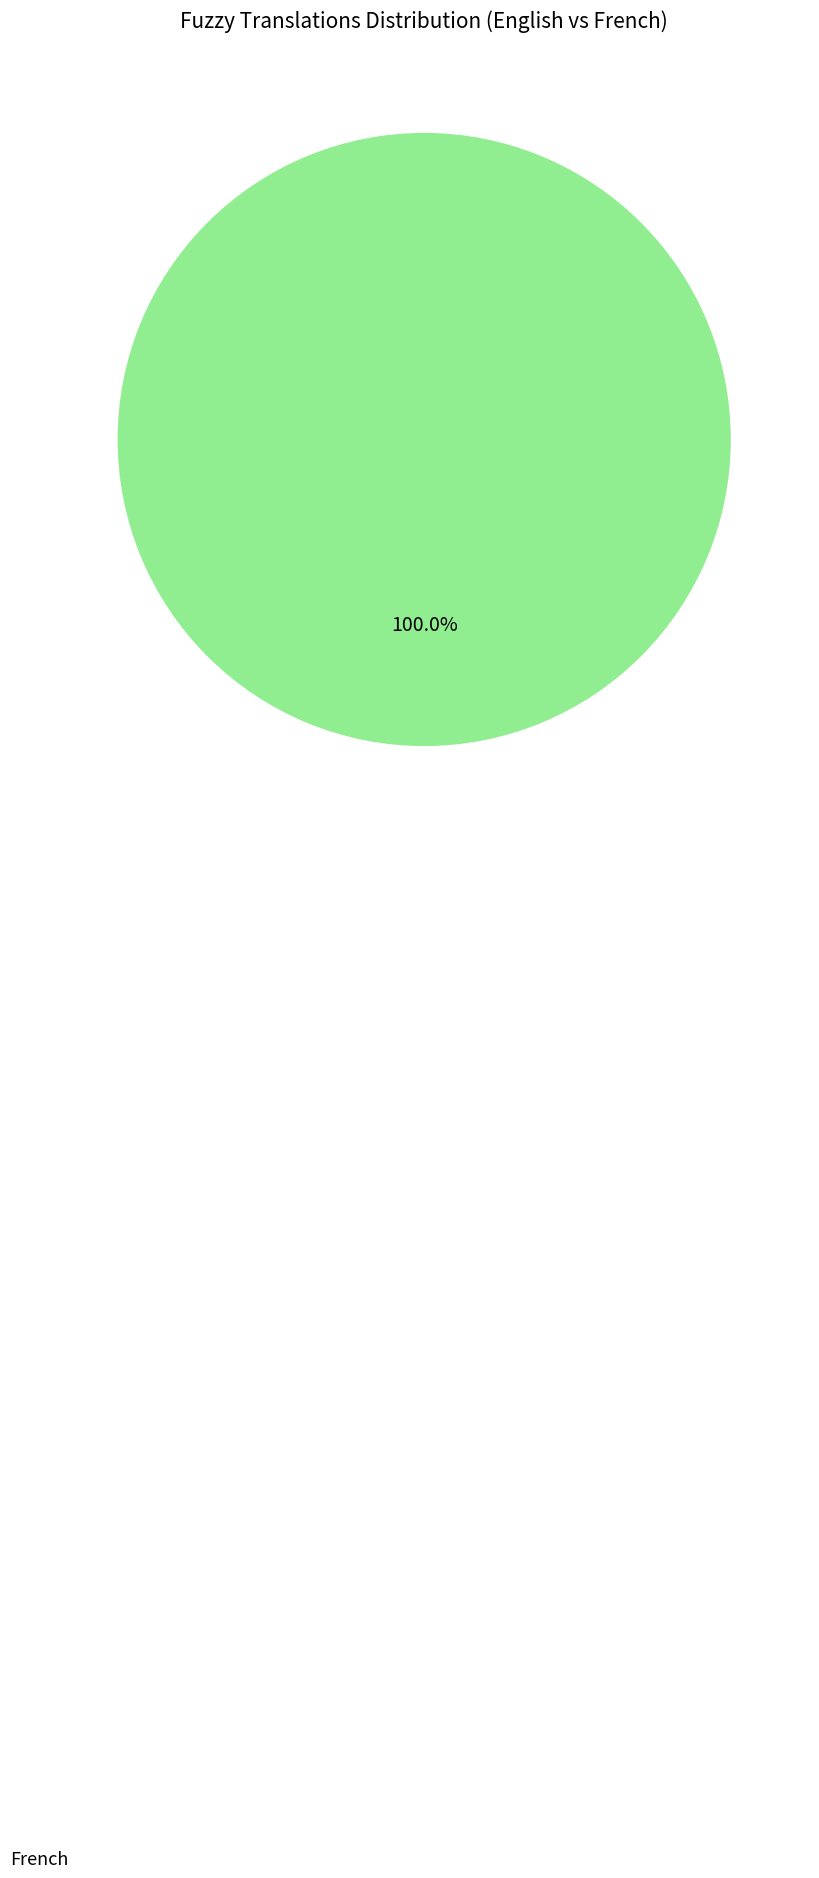

Is there a majority slice in this chart?

Yes